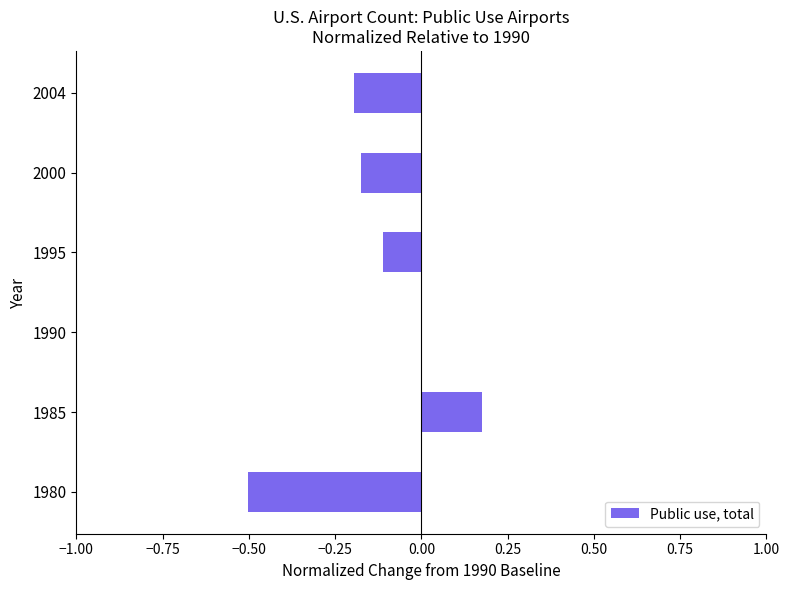

Is it true that the value at 1995 is -0.2?

False